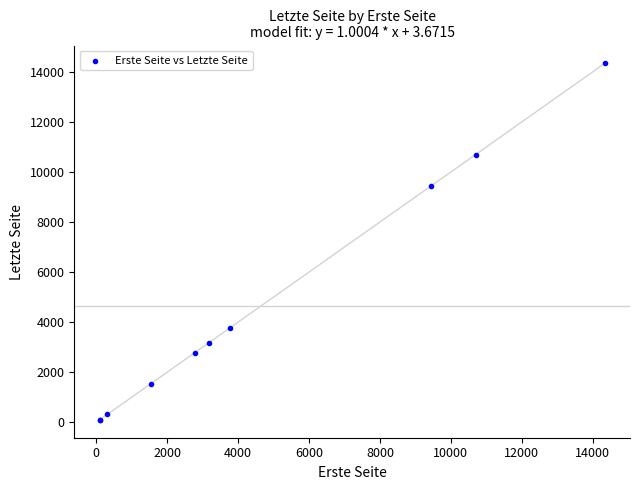

What Y value in the scatter plot is closest to 7225?

9456